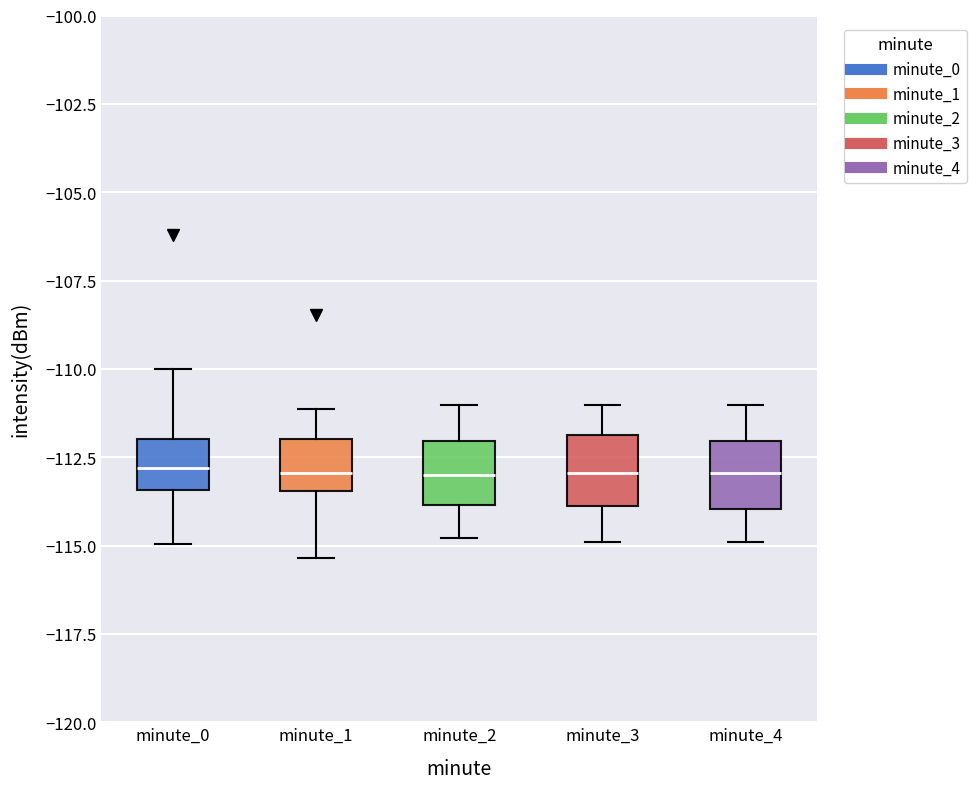

Where is the lower edge of the box for minute_2 on the y-axis? The values are not printed on the chart, so give them approximately, as read against the axis.

-114.0